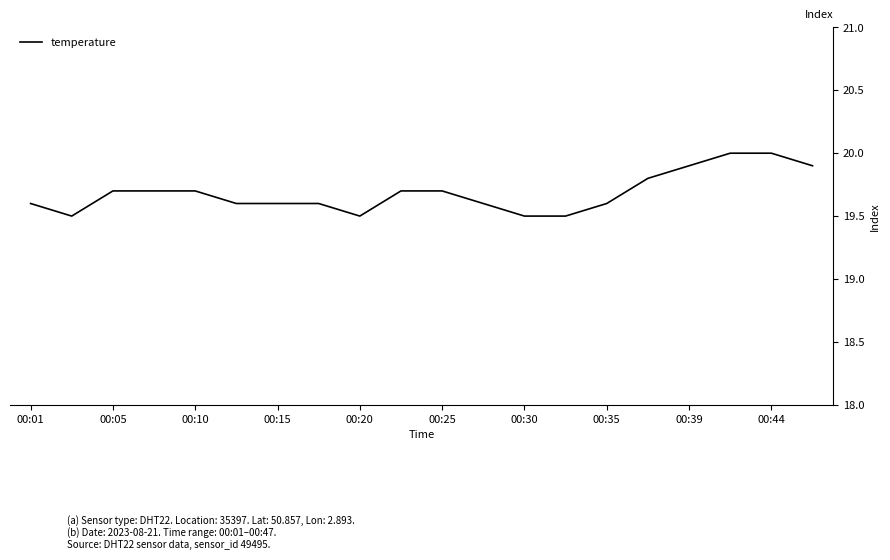

Reading right to left, extract all data points from this chart.

19.9	20.0	20.0	19.9	19.8	19.6	19.5	19.5	19.6	19.7	19.7	19.5	19.6	19.6	19.6	19.7	19.7	19.7	19.5	19.6